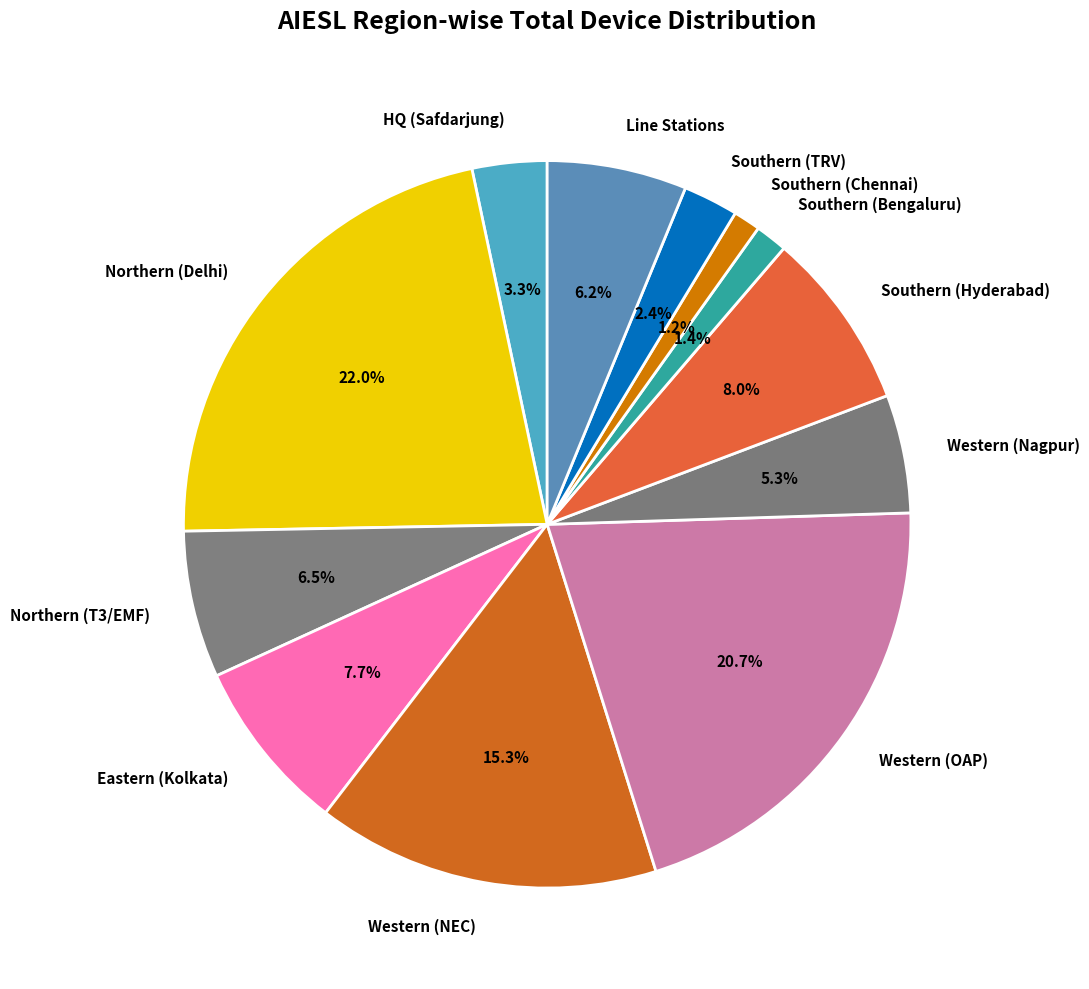

To the nearest percent, what is the difference between the Western (OAP) and HQ (Safdarjung) slice percentages?

17%